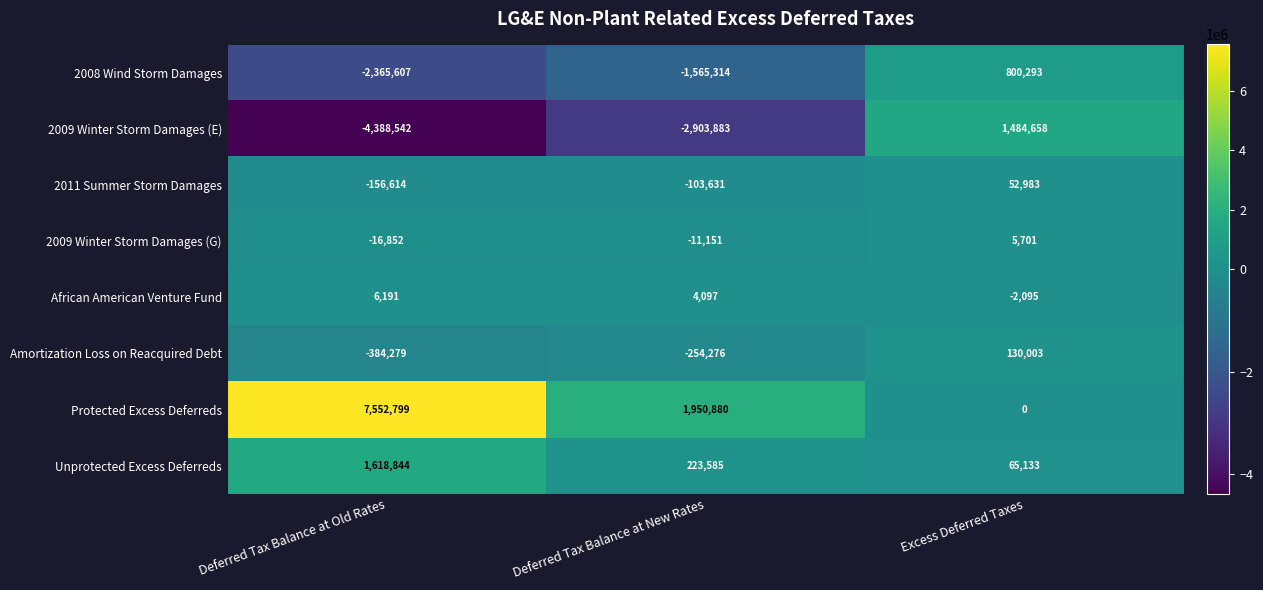

Which series has the widest spread of values?

Protected Excess Deferreds